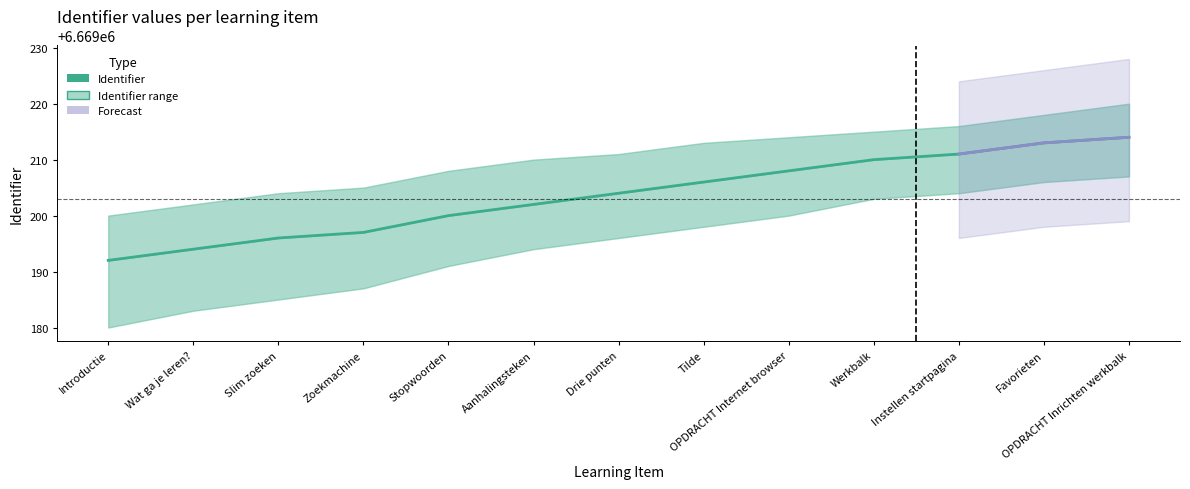

How many categories are shown in the chart?

13